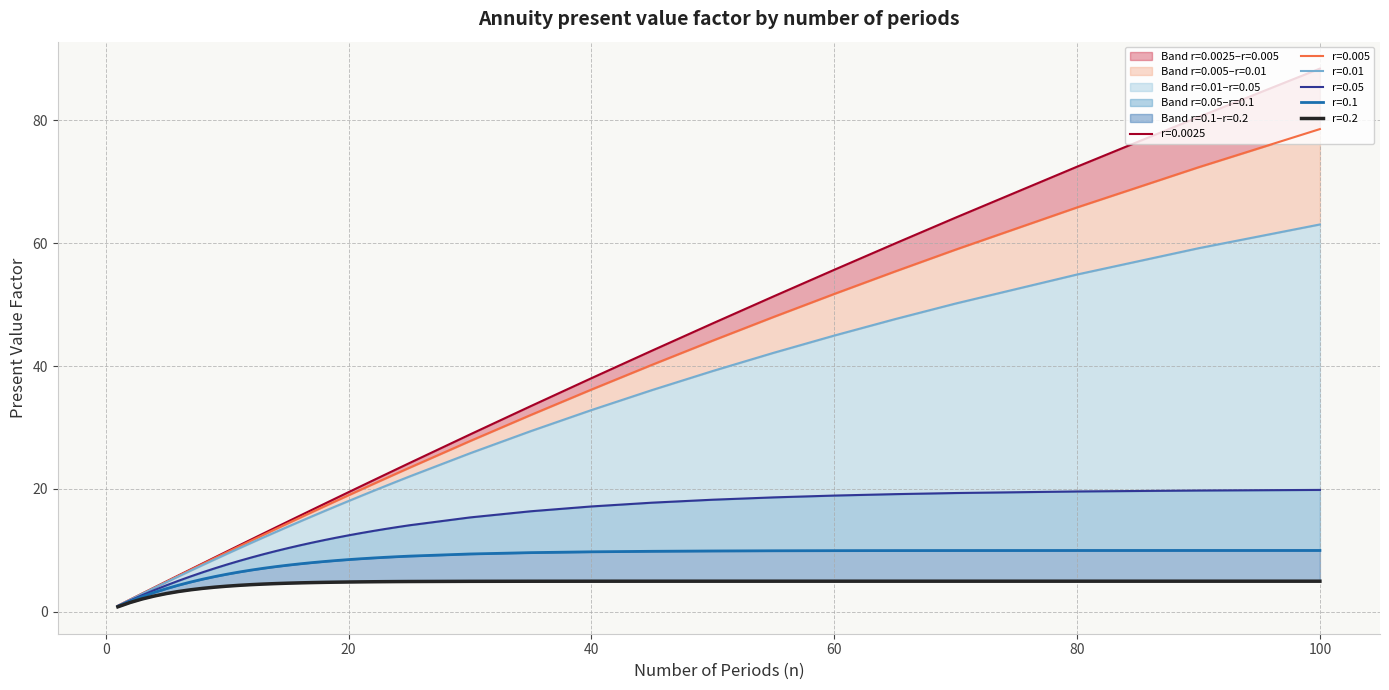

Which series has the largest range (max minus min)?

r=0.0025